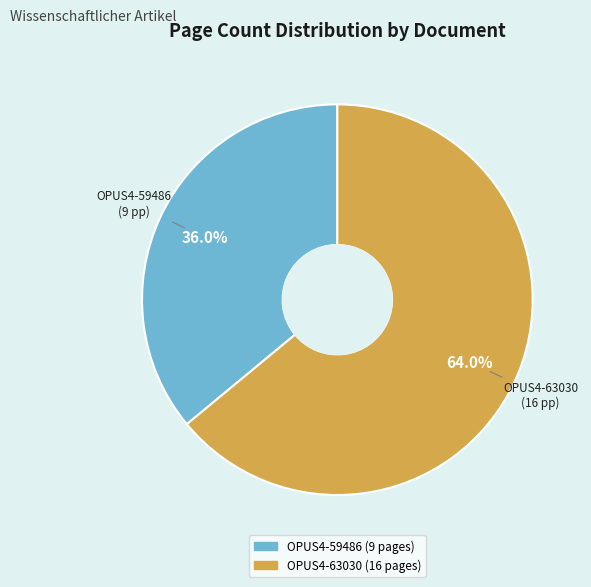

Which category has the biggest portion of the pie?

OPUS4-63030